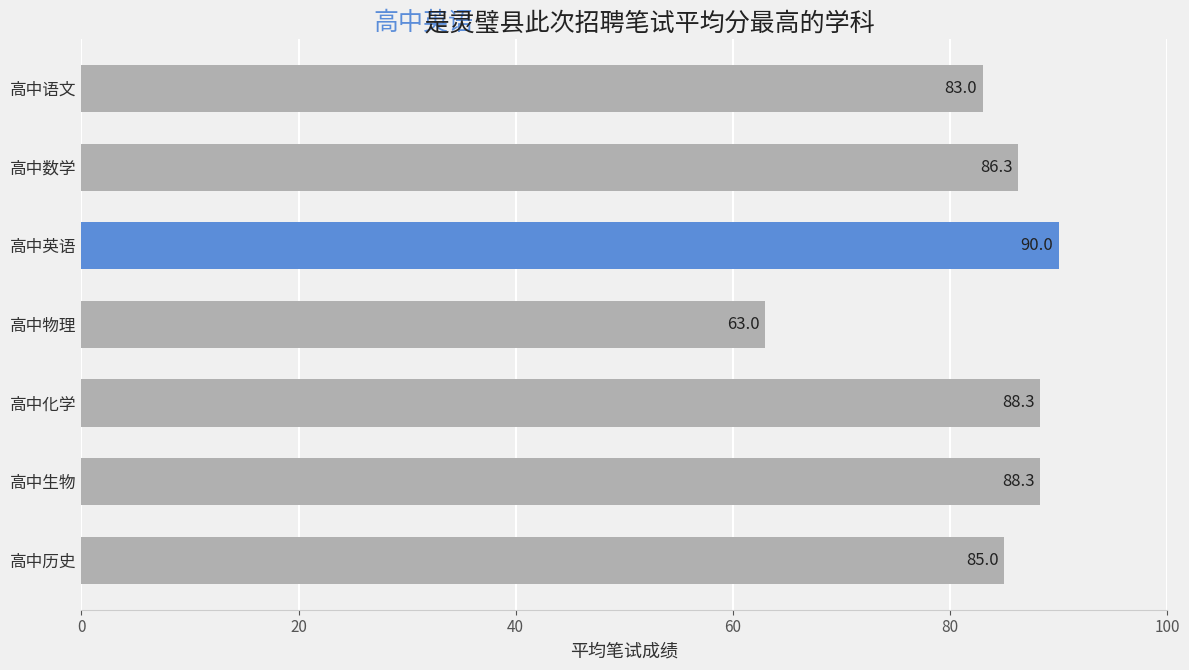

What is the difference between the values at 高中物理 and 高中语文?

20.0